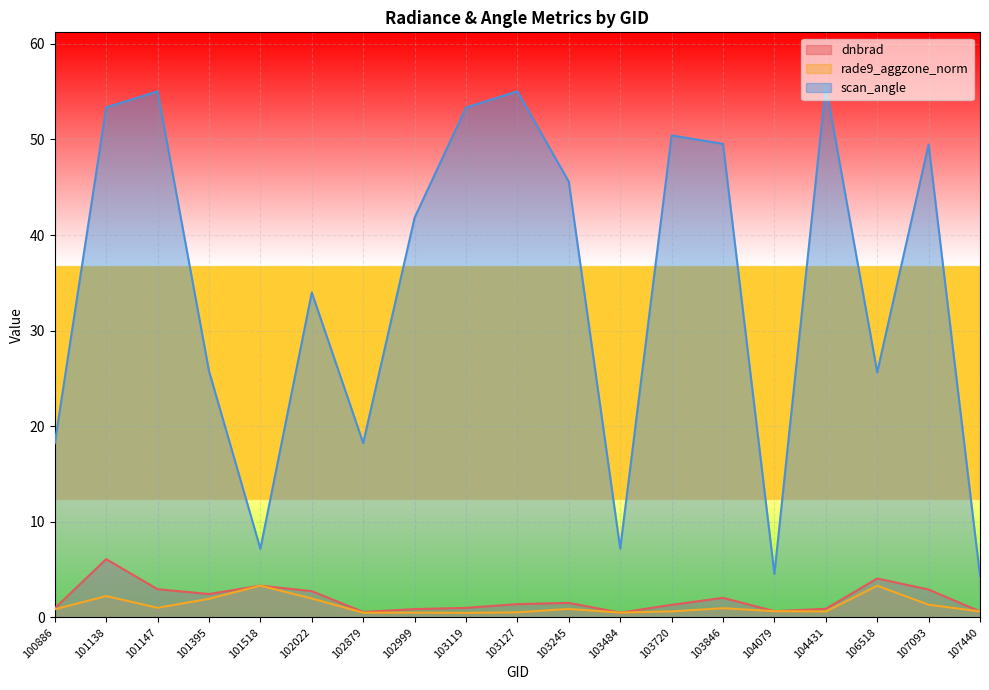

Which series has the widest spread of values?

scan_angle